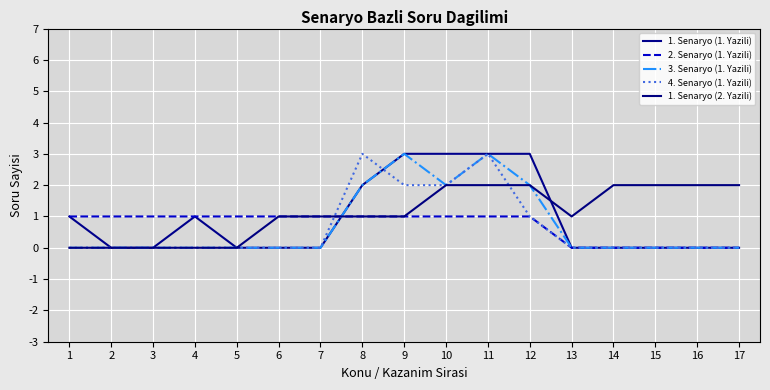

Rank the series by their maximum value, from highest to lowest.

1. Senaryo (1. Yazili), 3. Senaryo (1. Yazili), 4. Senaryo (1. Yazili), 1. Senaryo (2. Yazili), 2. Senaryo (1. Yazili)